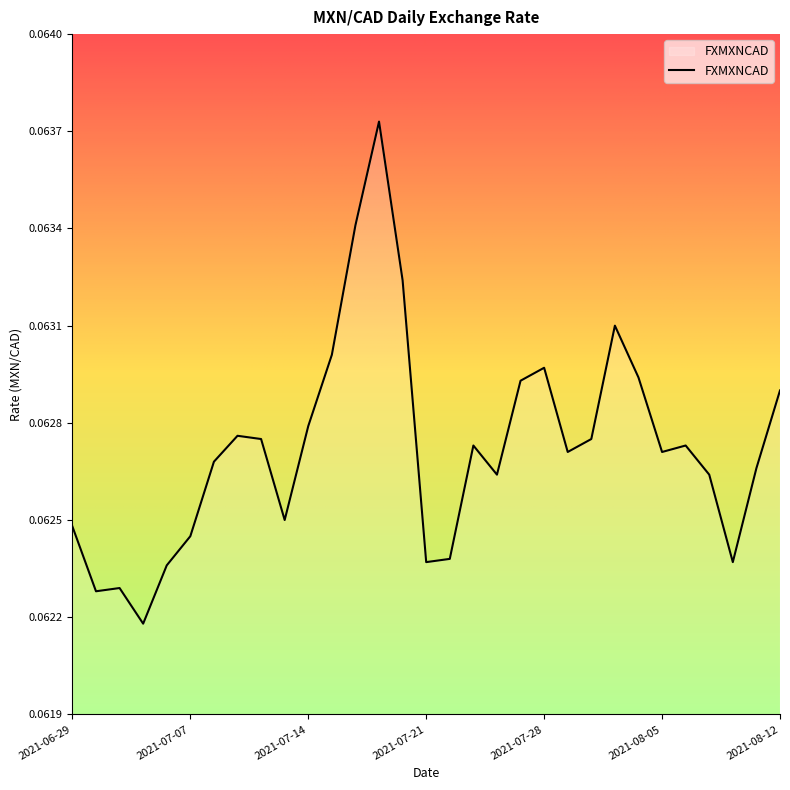

How many lines are shown in the chart?

1